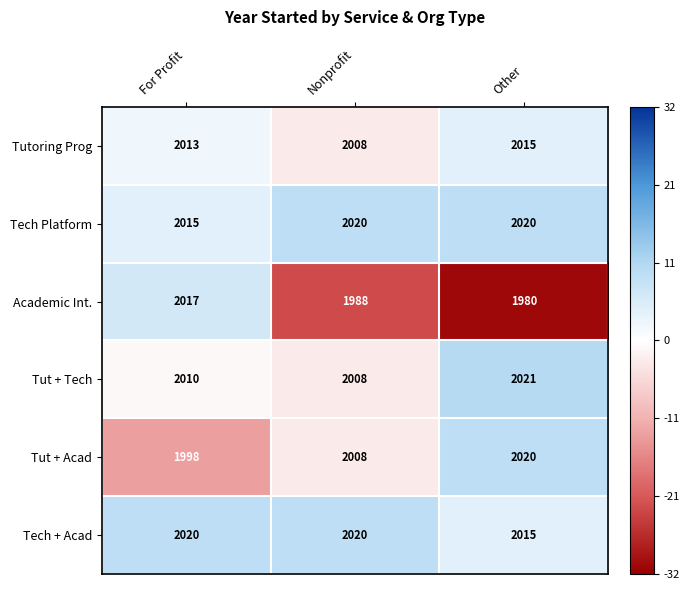

Which series changed the most between For Profit and Other?

Academic Int.